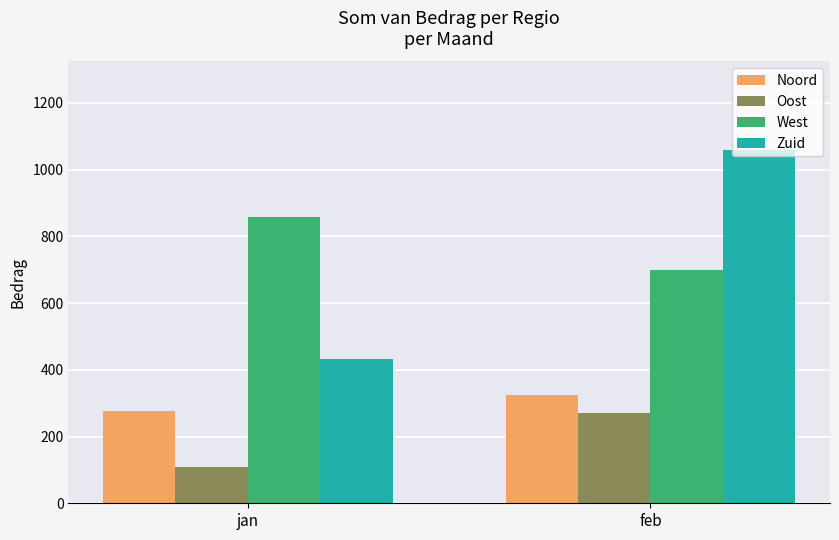

True or false: Noord has a value of 325 at feb.

True